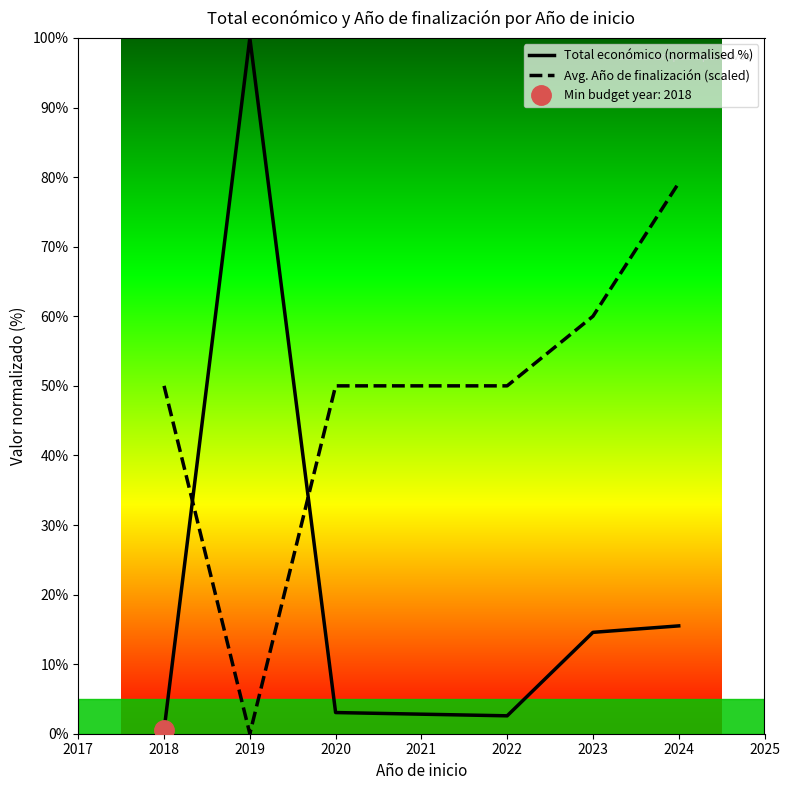

Which category has the highest value in the Total económico (normalised %) series?

2019